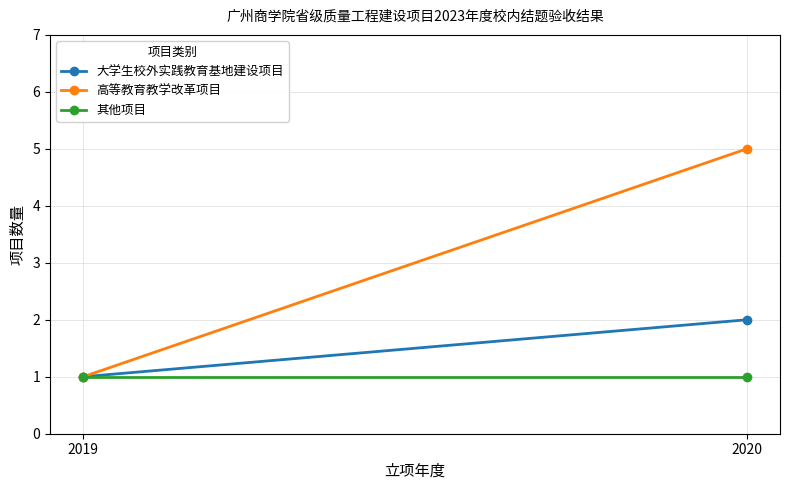

Which has a higher value, 2020 or 2019?

2020